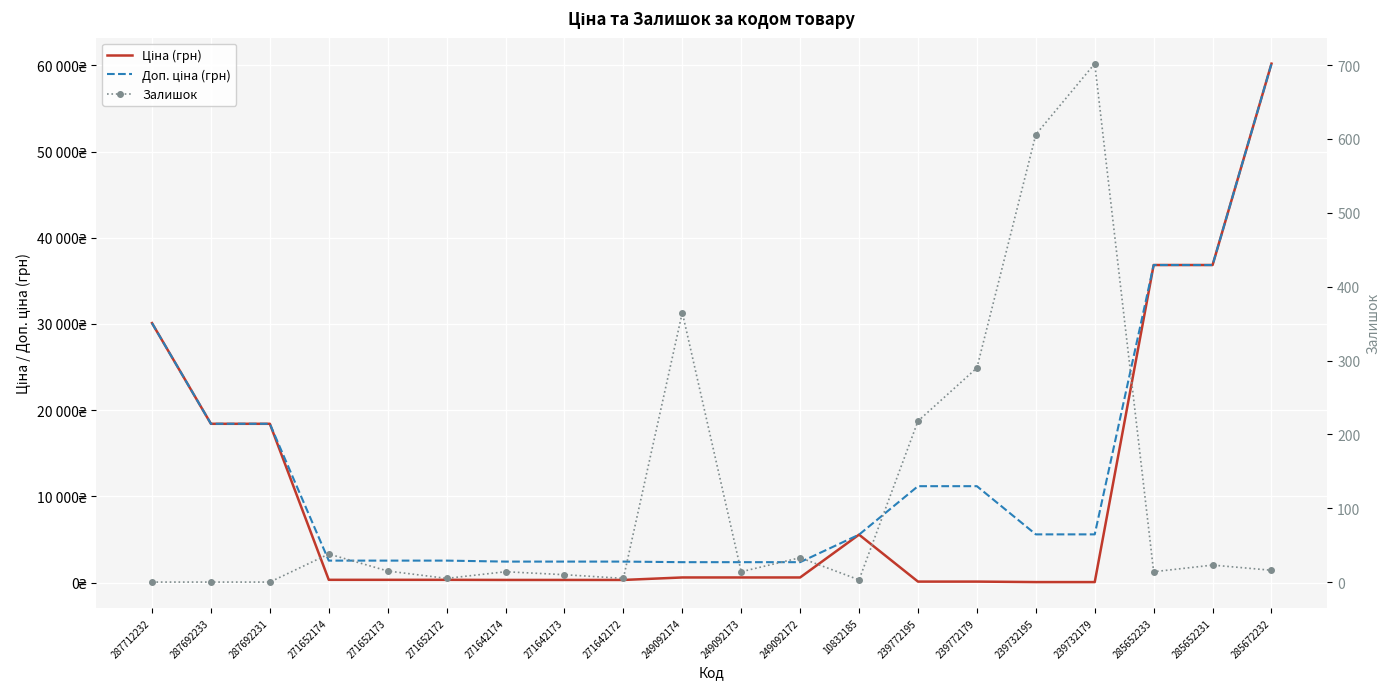

What is the difference between the maximum and minimum values in the Ціна (грн) series?

60149.7